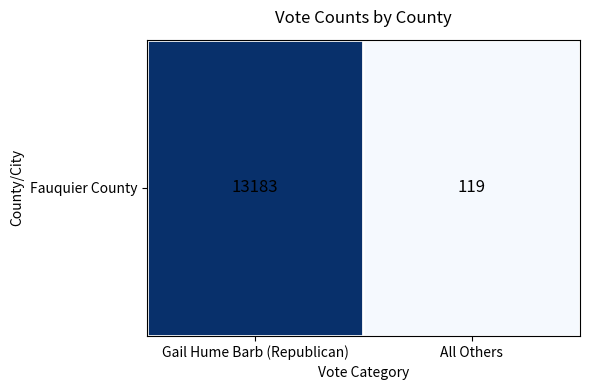

Reading left to right, transcribe all the data shown in this chart.

13183	119